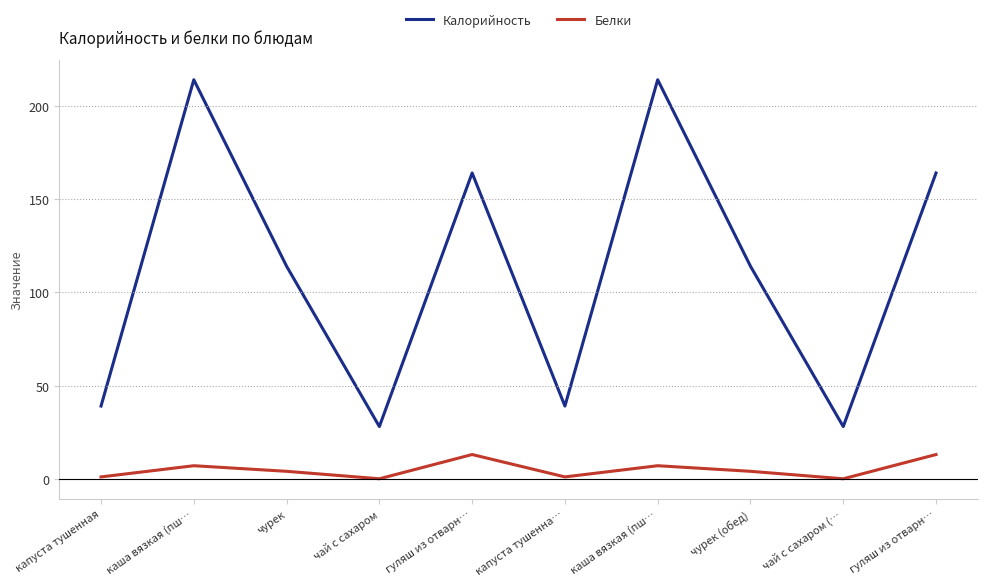

True or false: Калорийность has more than 1 points higher than both neighbors.

True